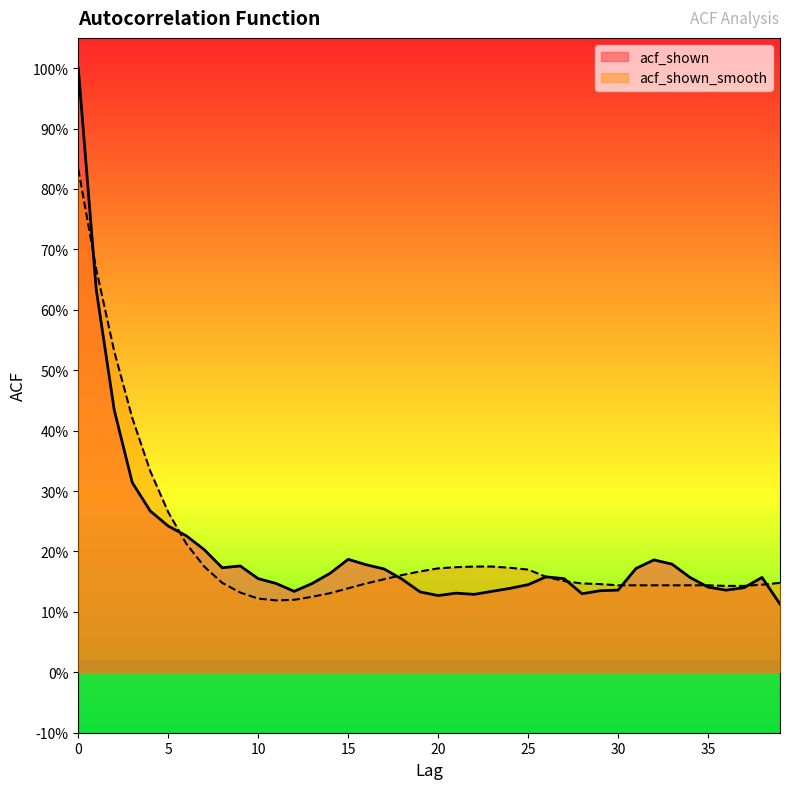

What is the value of the acf_shown_smooth point at the 15th from the left?

0.1